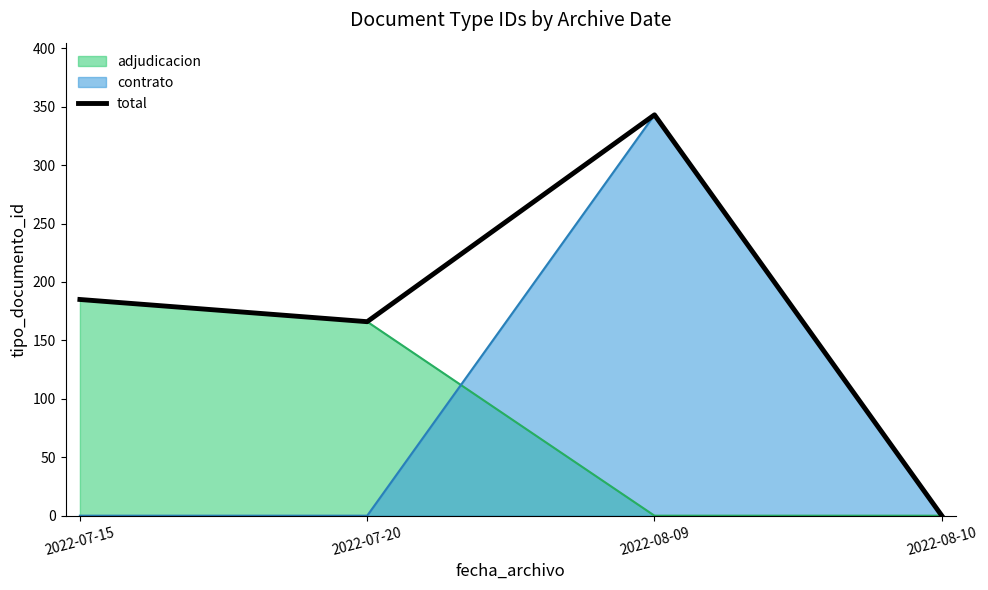

How many positive values are there?

3